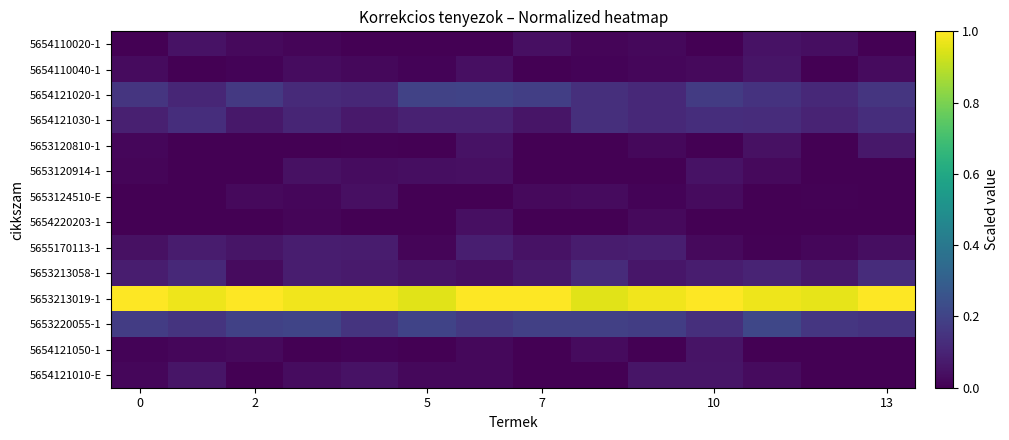

Which series has the widest spread of values?

5653213058-1